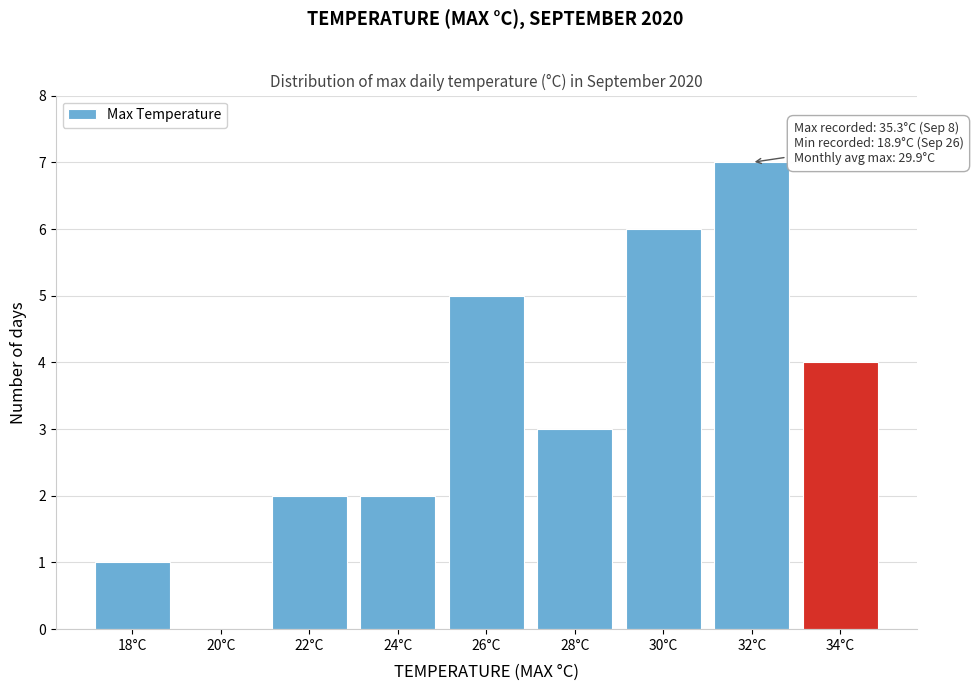

Reading left to right, transcribe all the data shown in this chart.

18°C=1	20°C=0	22°C=2	24°C=2	26°C=5	28°C=3	30°C=6	32°C=7	34°C=4